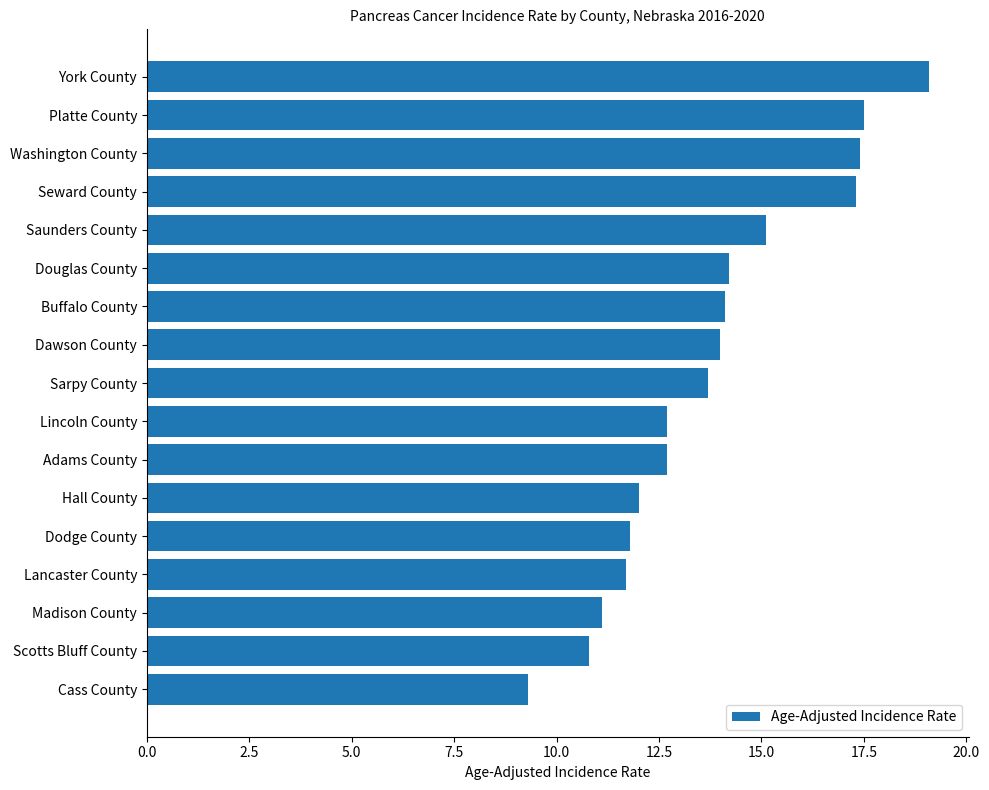

Read the value at Cass County.

9.3